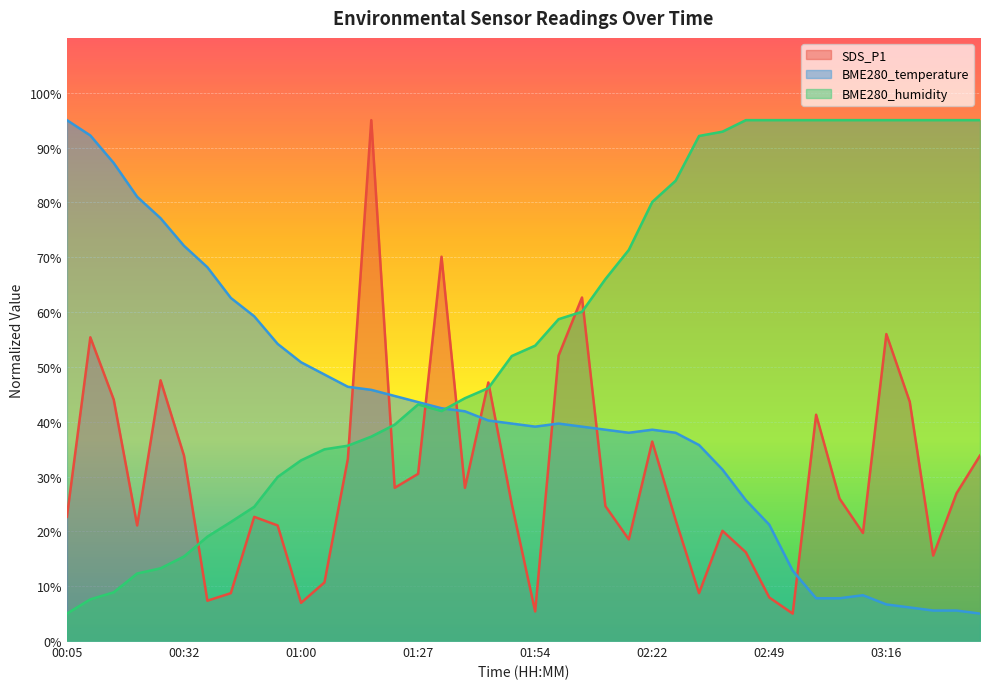

Rank the series at 00:38 from lowest to highest value.

SDS_P1, BME280_humidity, BME280_temperature